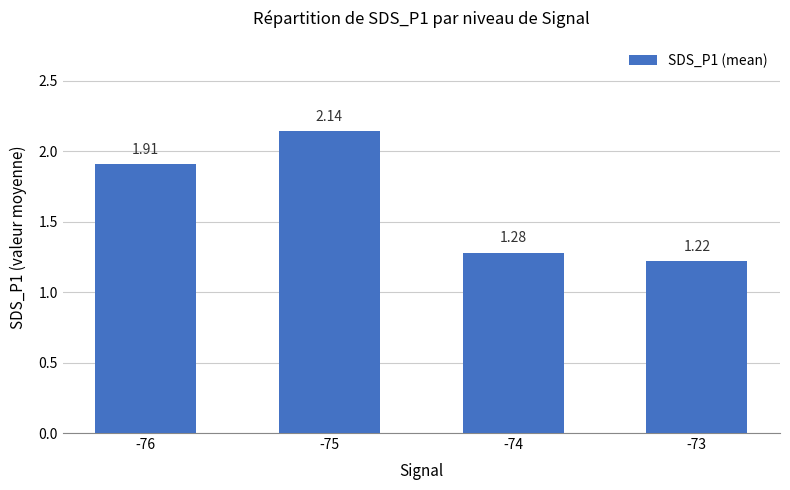

Which has a higher value, -75 or -76?

-75